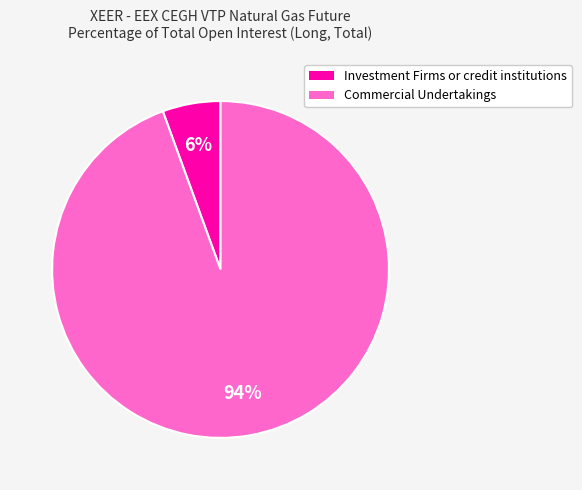

Which has a higher value, Investment Firms or credit institutions or Commercial Undertakings?

Commercial Undertakings